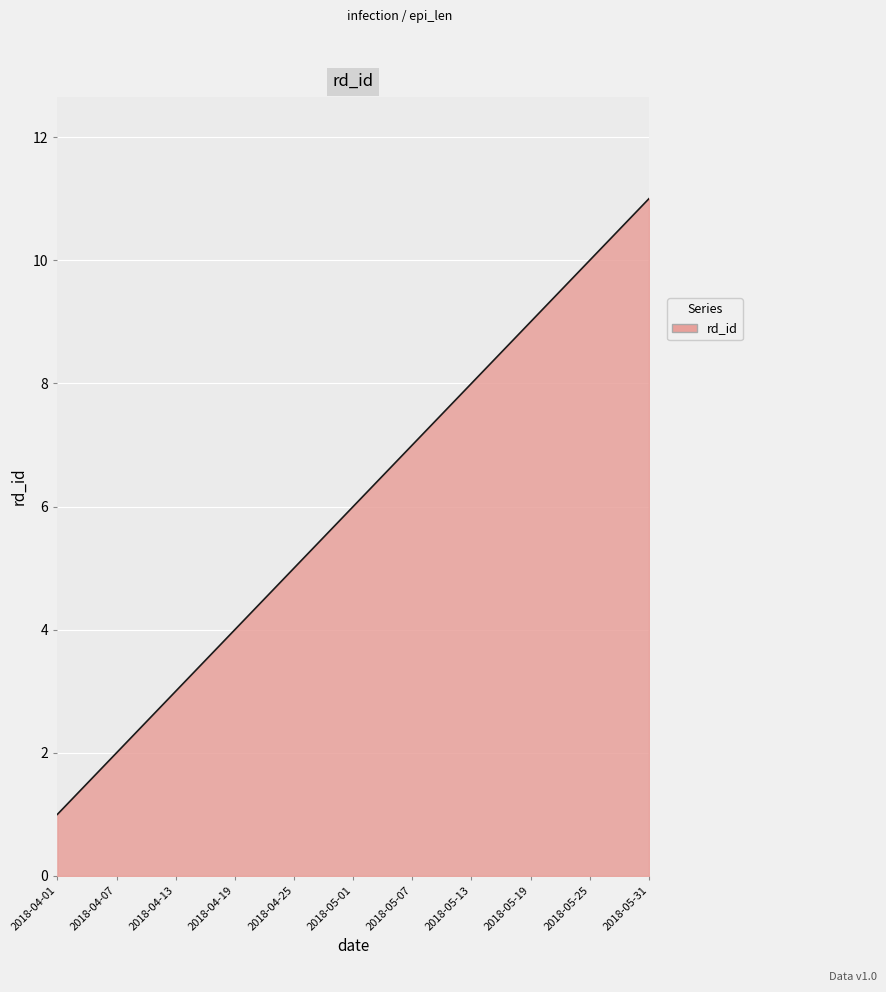

What is the greatest value displayed?

11.0